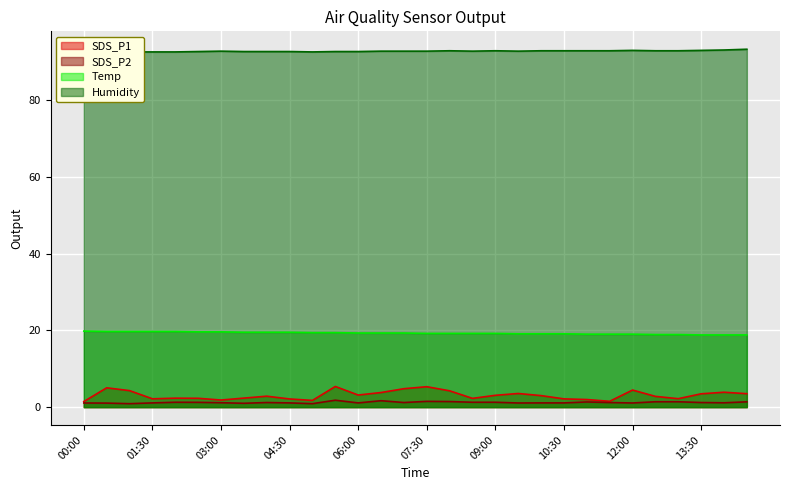

Where is SDS_P1 nearest to the value 3?

10:00